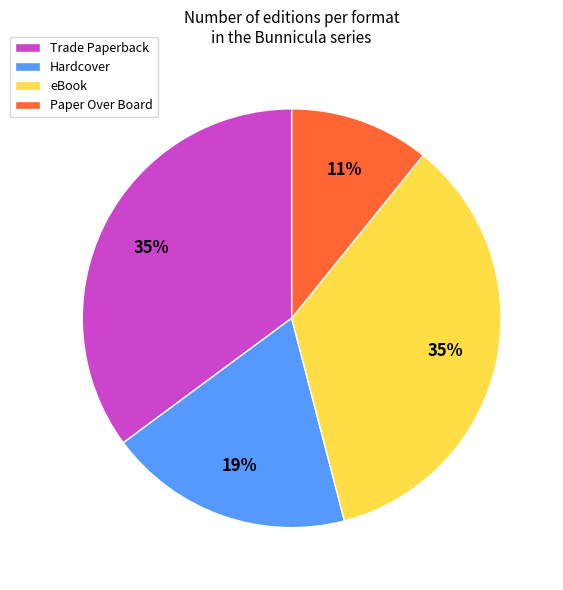

To the nearest percent, what is the difference between the largest and smallest slice percentages?

24%